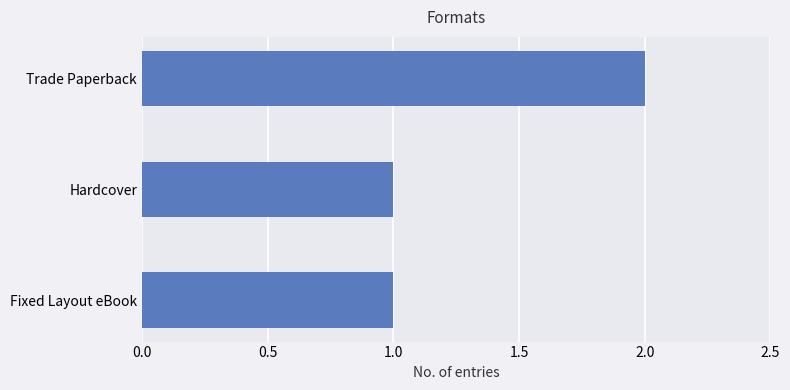

Approximately how many times larger is the value at Trade Paperback compared to Hardcover?

2.0